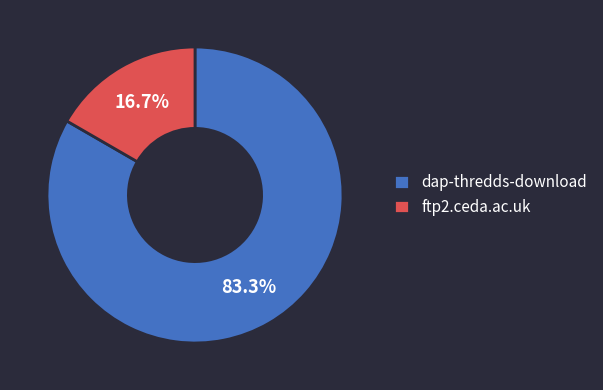

What percentage do dap-thredds-download and ftp2.ceda.ac.uk together represent?

100.0%